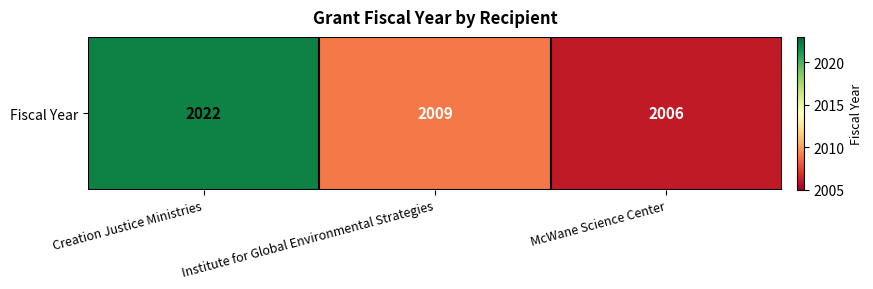

Rank the categories by value from highest to lowest.

Creation Justice Ministries, Institute for Global Environmental Strategies, McWane Science Center